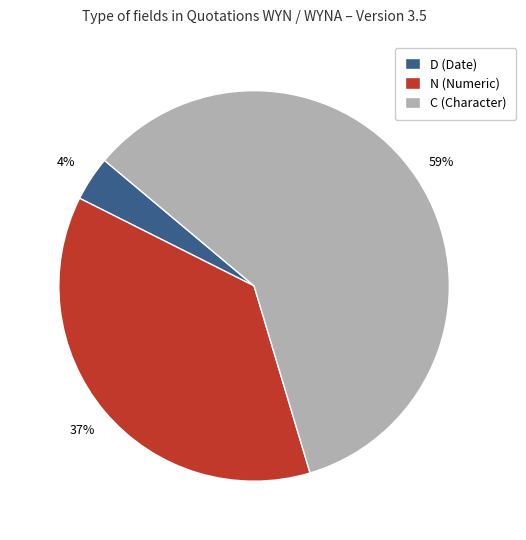

Between C (Character) and N (Numeric), which is larger?

C (Character)